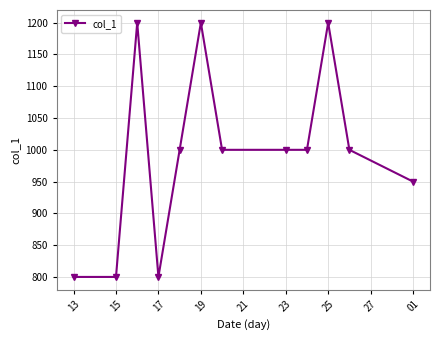

True or false: the data has more than 2 interior local peaks.

True